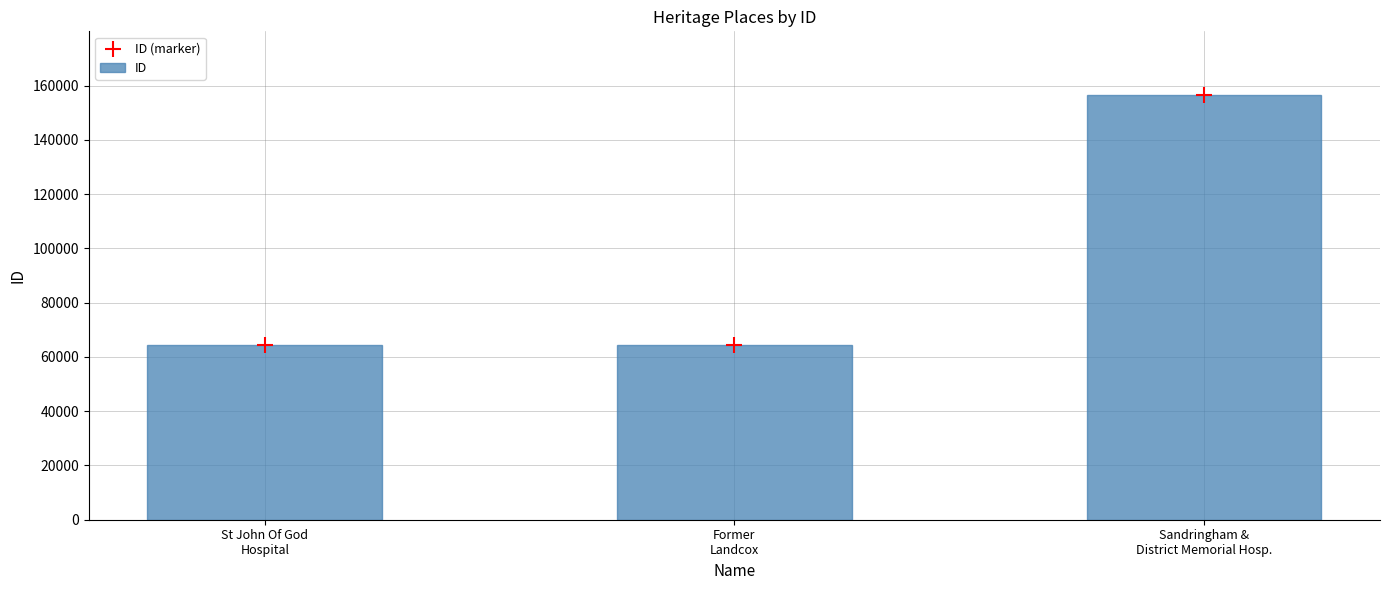

At which category is the sum across all series the highest?

Sandringham &
District Memorial Hosp.